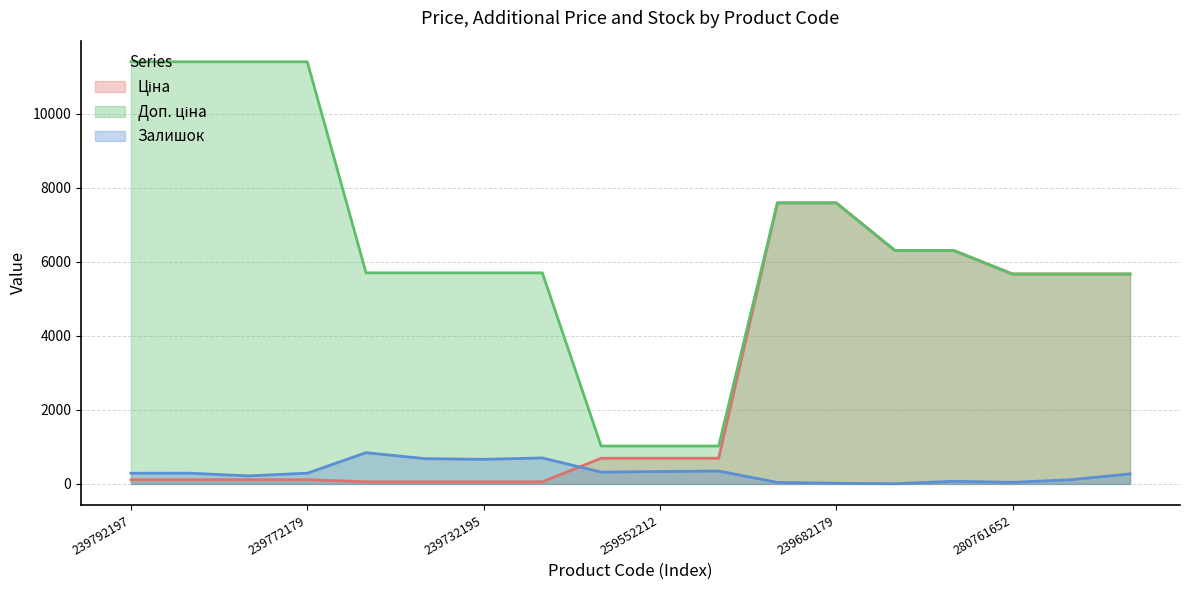

At which label does Доп. ціна reach its peak?

239792197